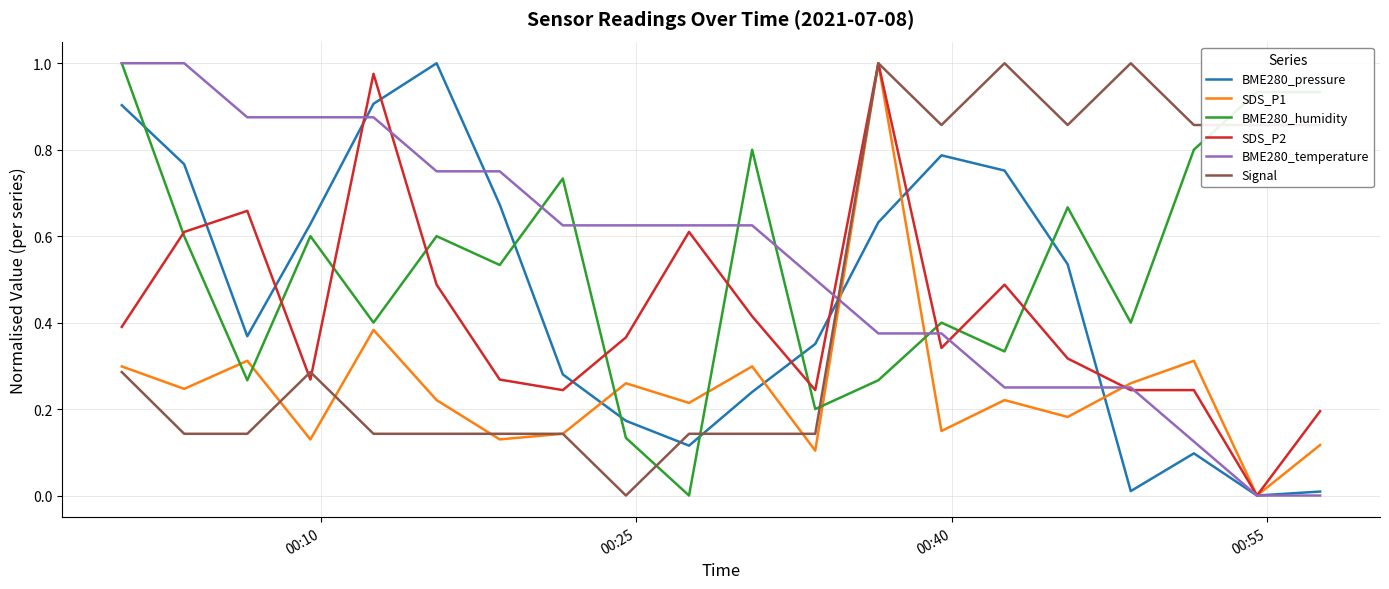

True or false: BME280_humidity and SDS_P2 intersect in this chart.

True